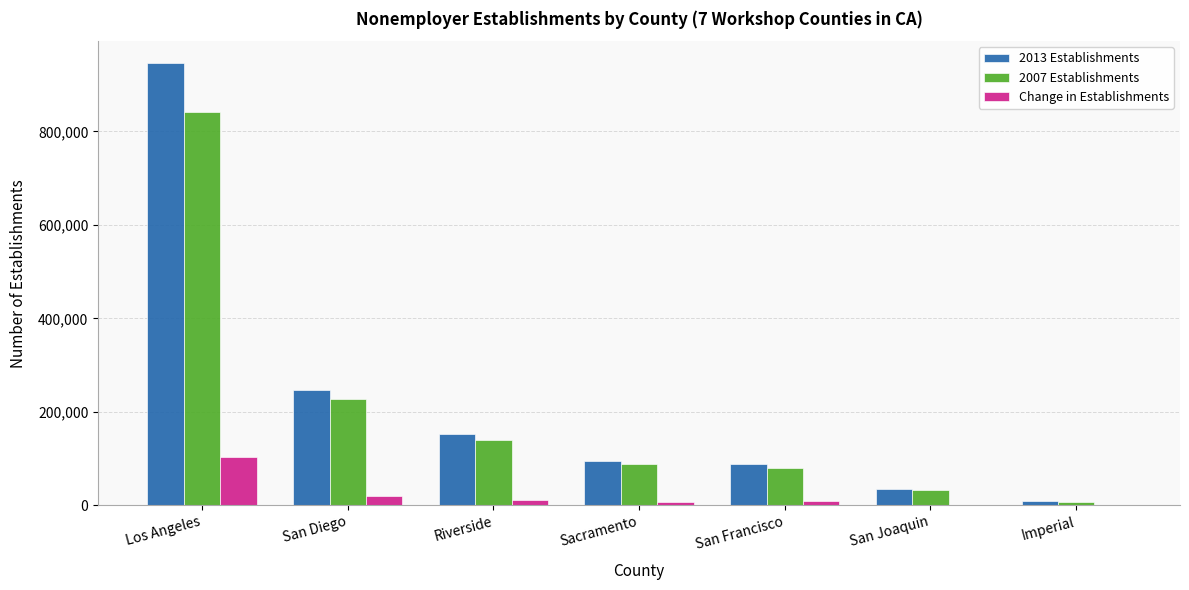

What is the highest value of the Change in Establishments series?

103437